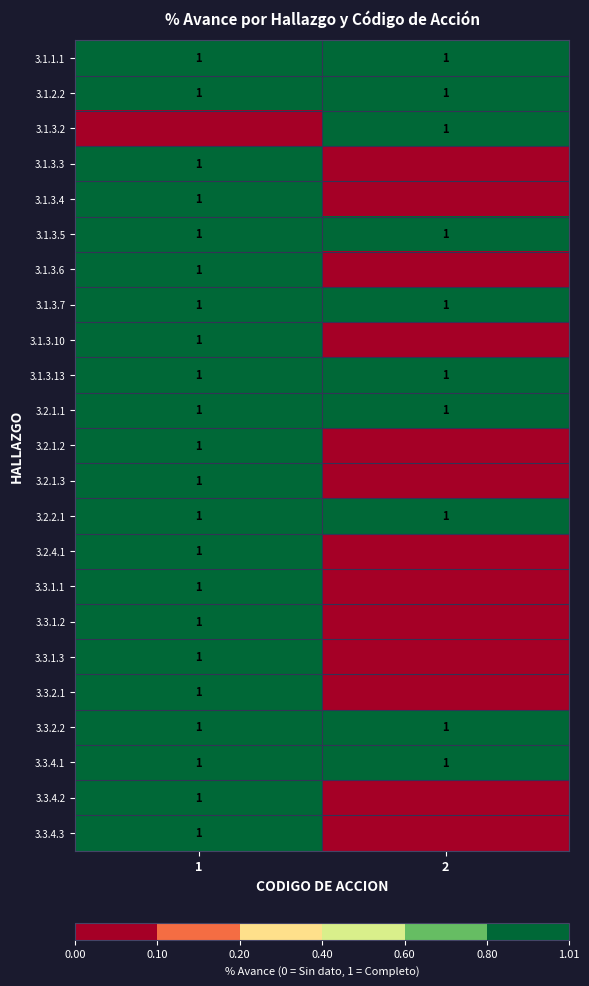

At which category is the sum across all series the highest?

1